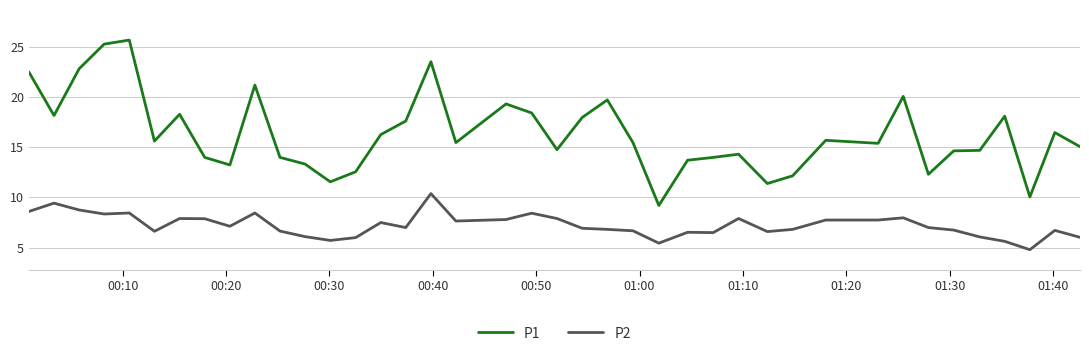

What is the difference between the maximum and minimum values in the P2 series?

5.6